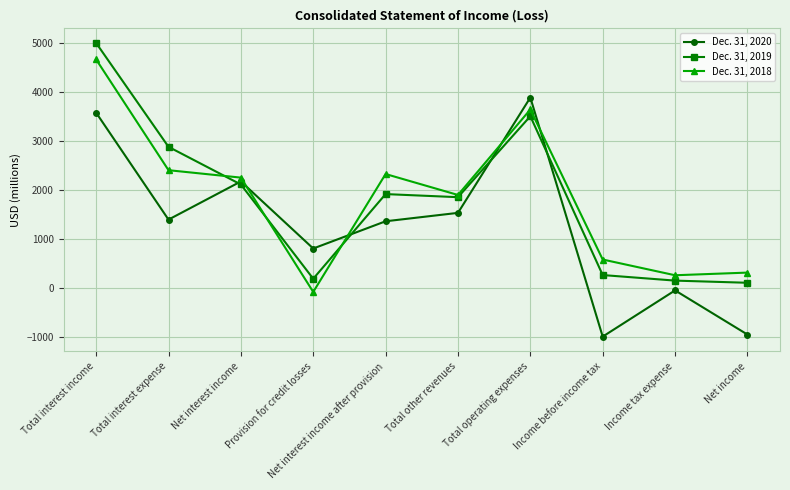

Between which two adjacent categories do Dec. 31, 2020 and Dec. 31, 2018 first intersect?

Net interest income and Provision for credit losses